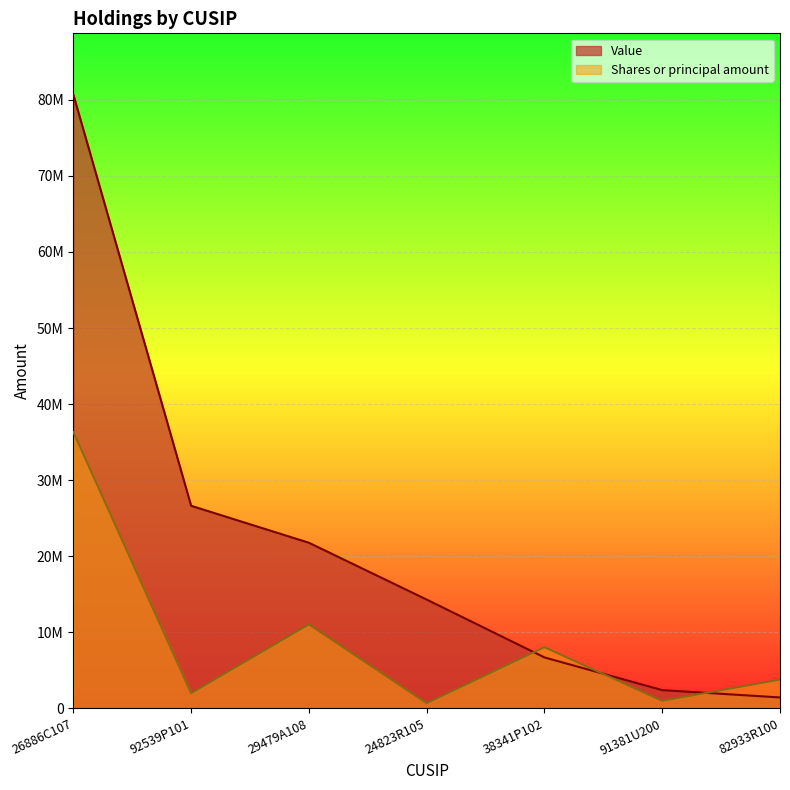

At which label does Value first exceed 14312042?

26886C107